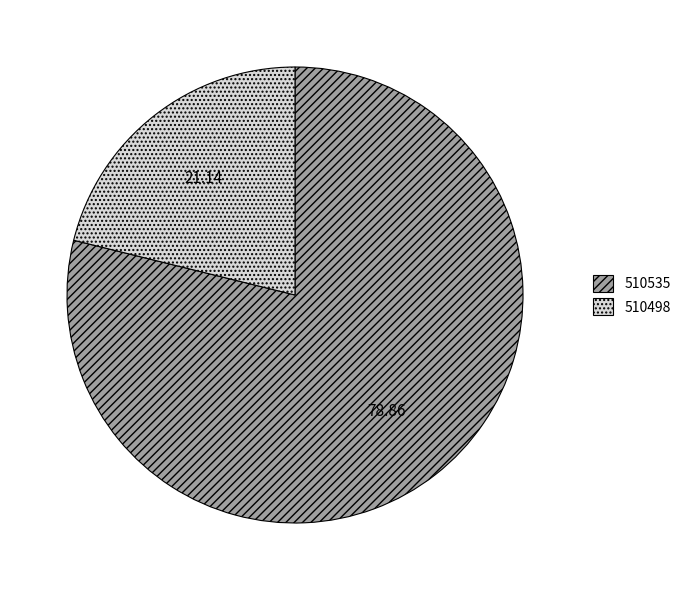

Which slice is the largest?

510535